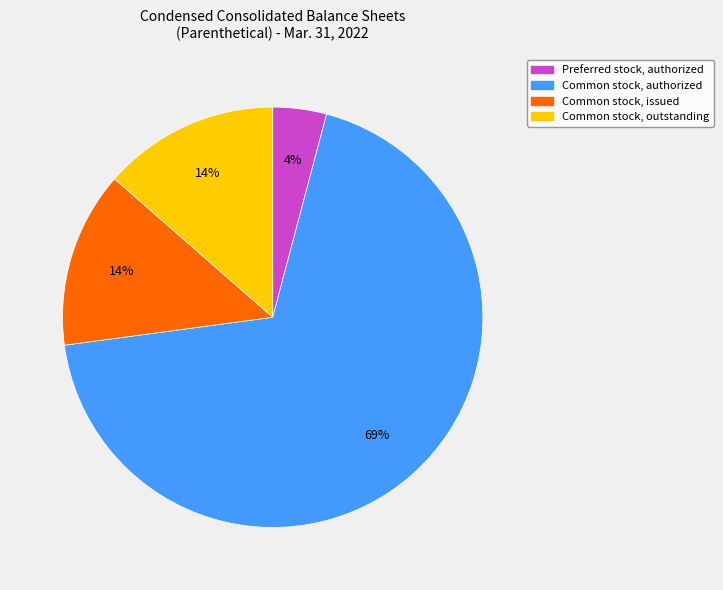

Count the number of slices in the pie.

4